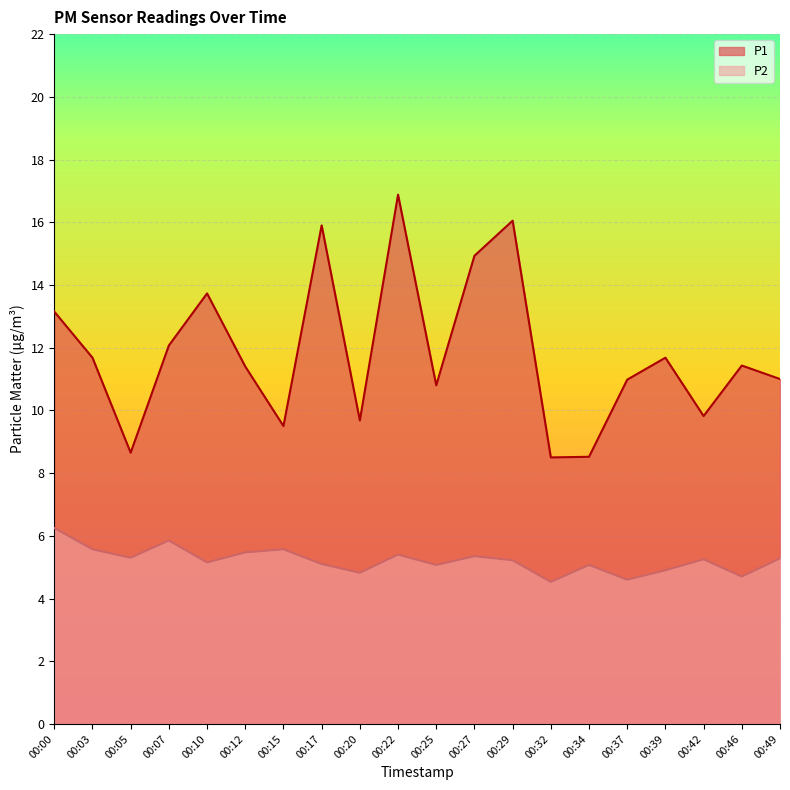

True or false: P1 and P2 cross at least once.

False